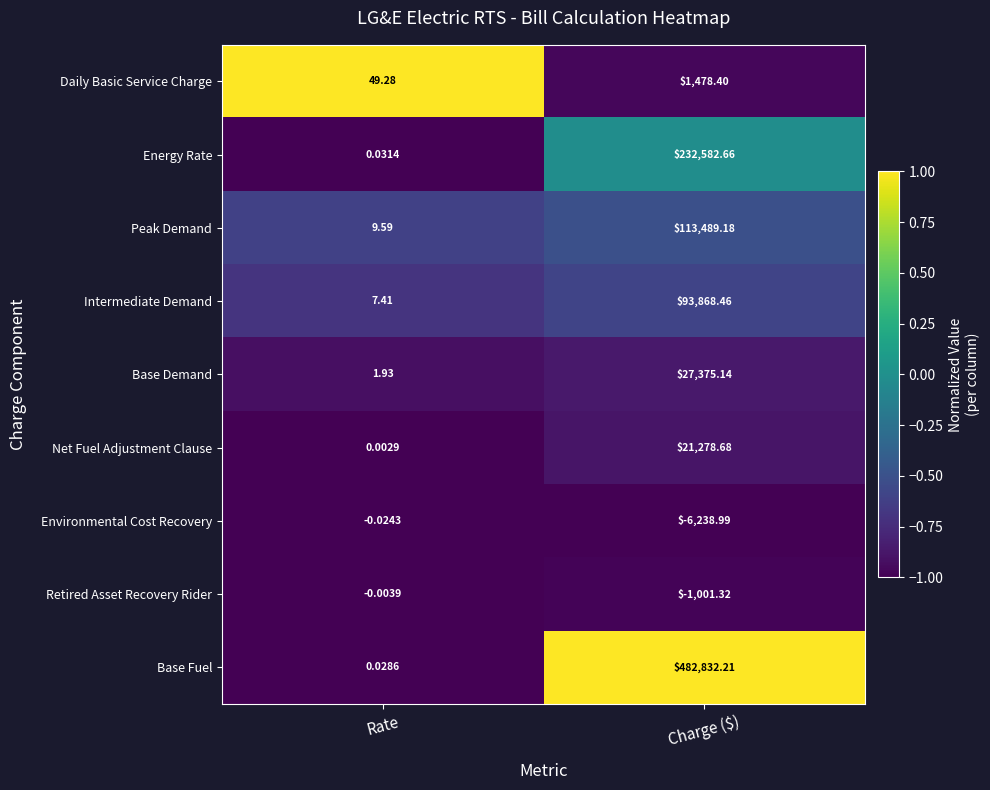

Which category has the lowest value in the Base Demand series?

Rate